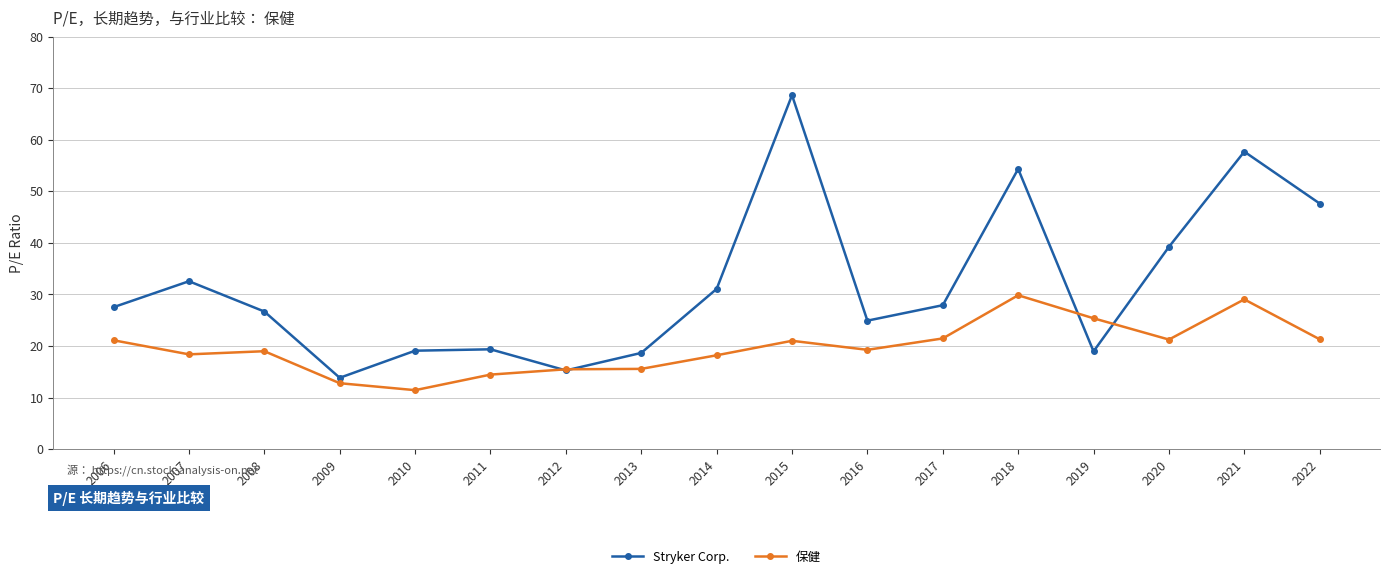

Which series has the largest total across all categories?

Stryker Corp.